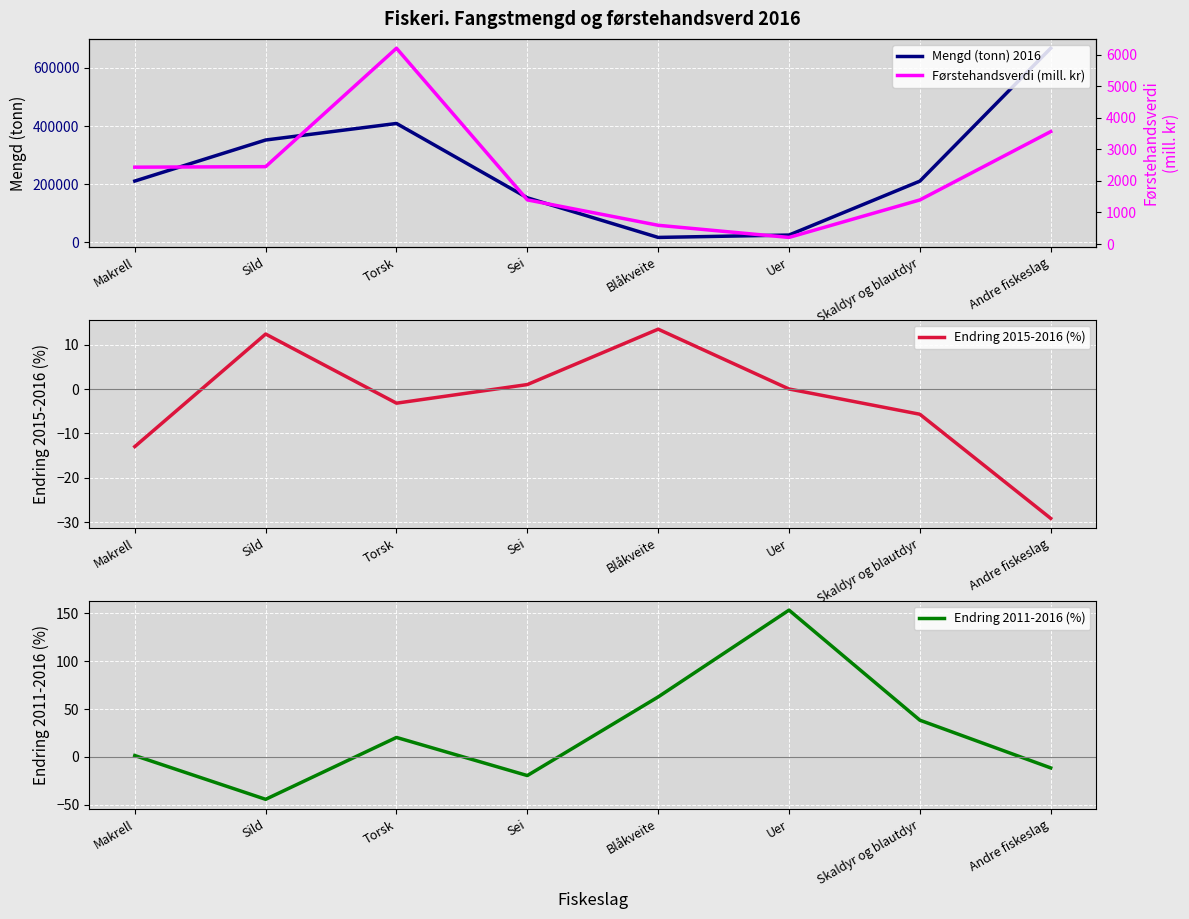

True or false: Mengd (tonn) 2016 and Førstehandsverdi (mill. kr) intersect in this chart.

False